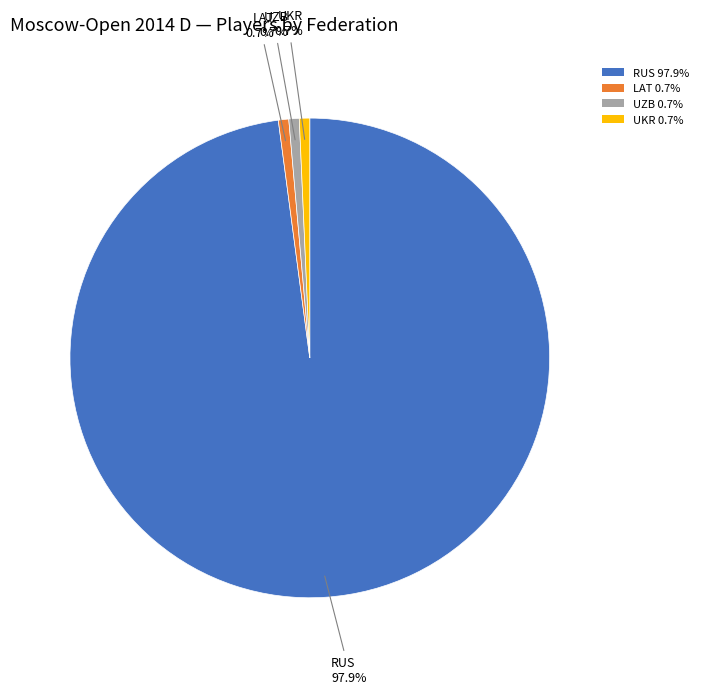

Is RUS the majority of the pie?

Yes